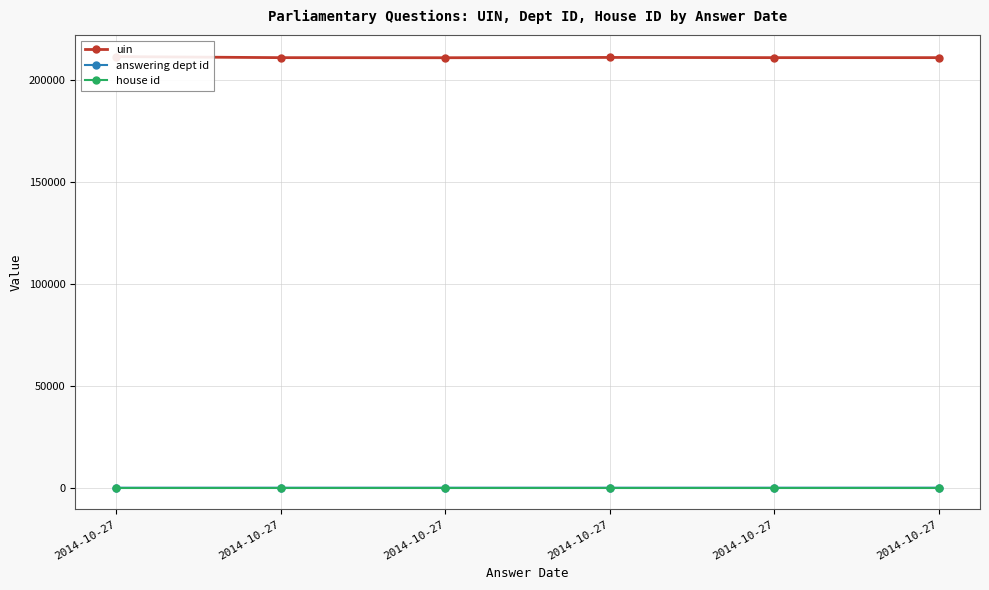

Reading left to right, what are all the values shown in this chart?

uin: 211590	211078	211036	211183	211081	211082
answering dept id: 17	17	17	17	17	29
house id: 1	1	1	1	1	1